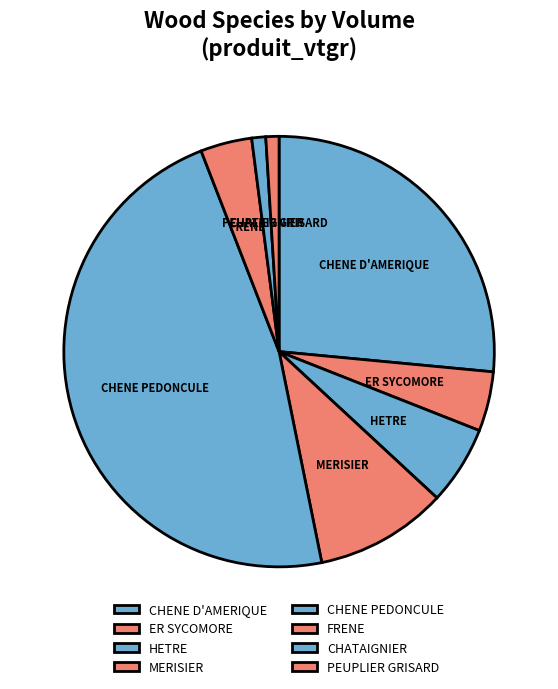

Do ER SYCOMORE and FRENE together represent more than half of the pie?

No